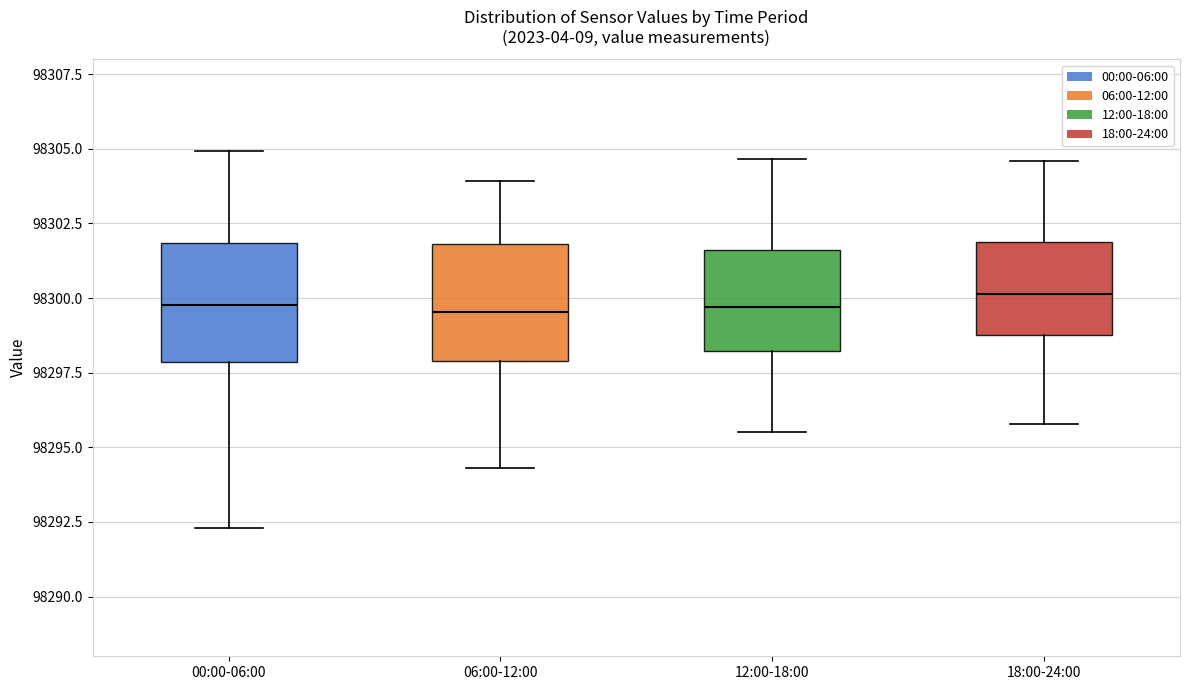

Where does the median line of the box for 06:00-12:00 sit on the y-axis? The values are not printed on the chart, so give them approximately, as read against the axis.

98299.5